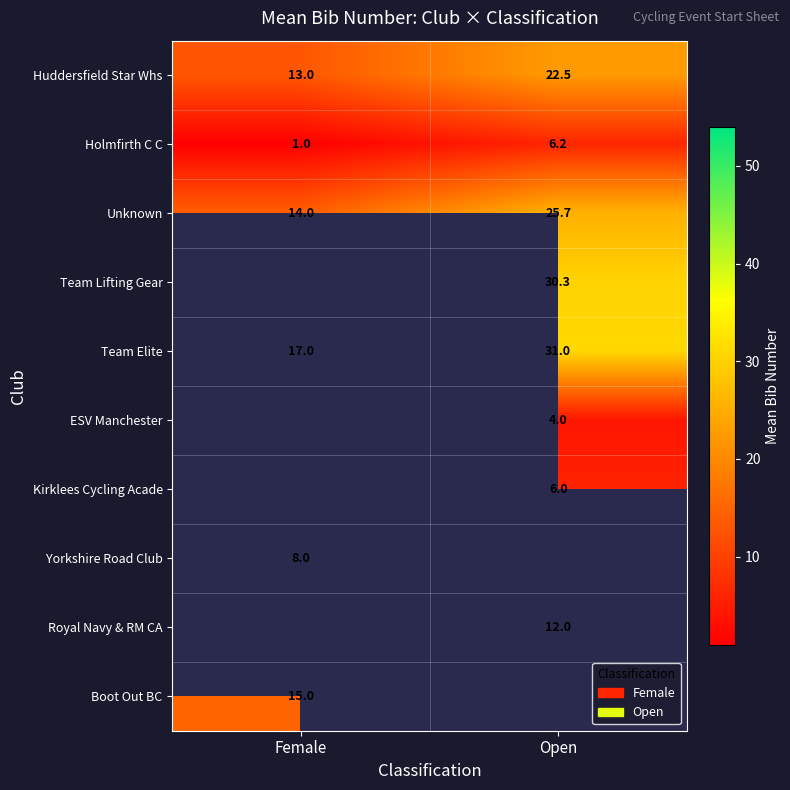

How many data points does each series have?

2